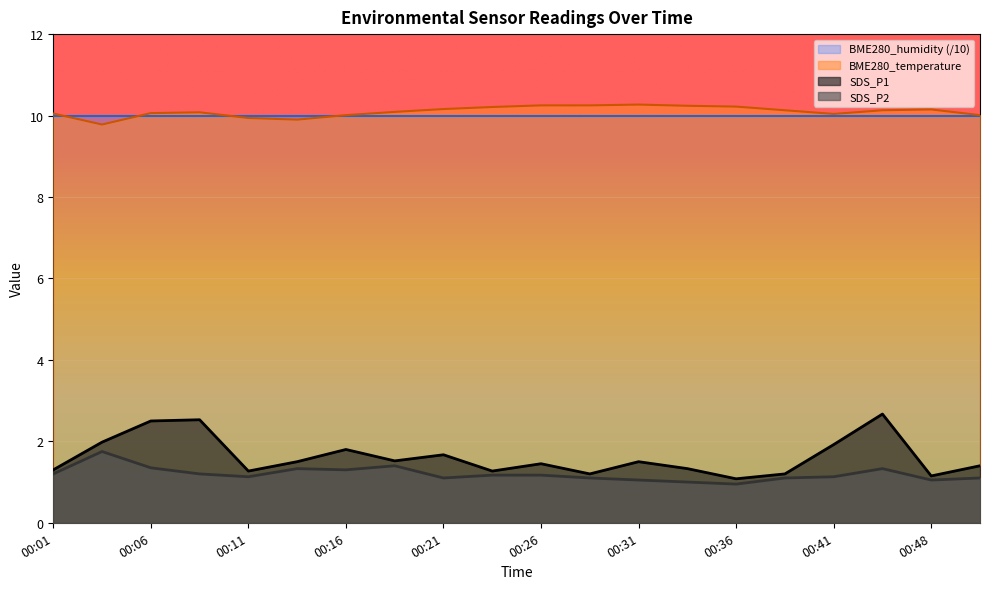

Rank the series by their maximum value, from lowest to highest.

SDS_P2, SDS_P1, BME280_humidity (/10), BME280_temperature